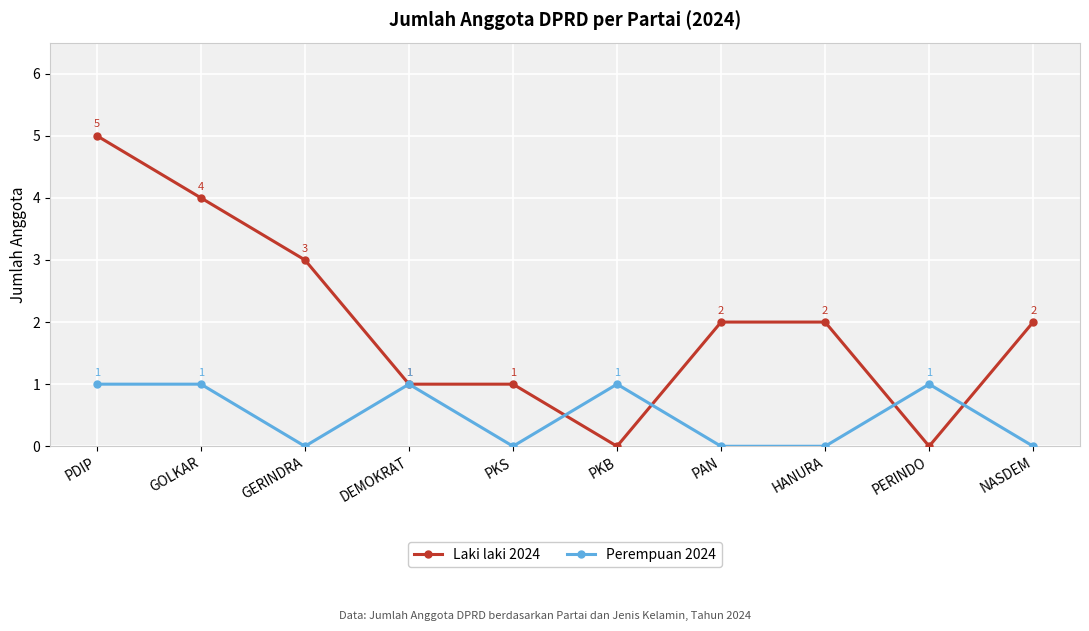

Rank the series by their maximum value, from highest to lowest.

Laki laki 2024, Perempuan 2024